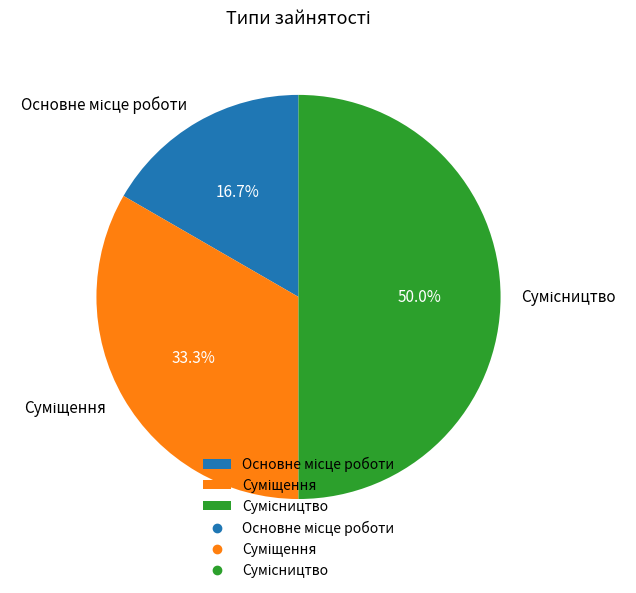

How many segments does this pie chart have?

3